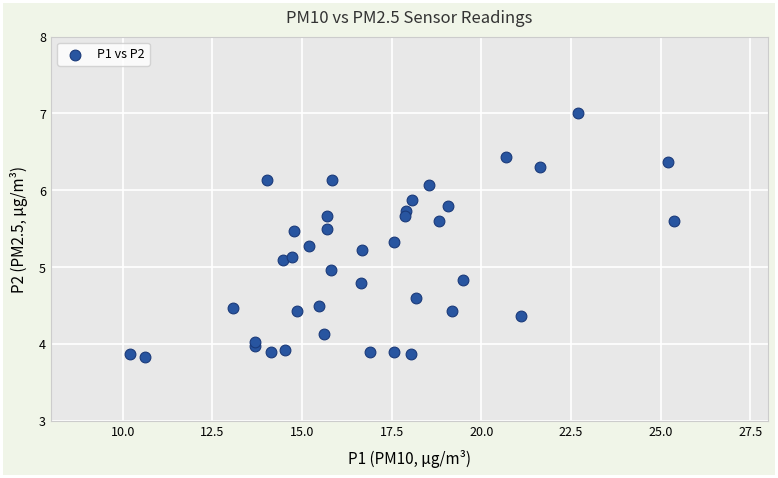

What is the range of Y values (max minus min)?

3.2